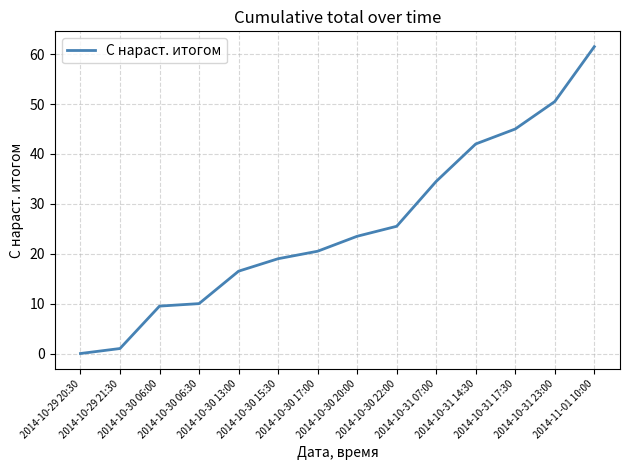

Reading right to left, extract all data points from this chart.

2014-11-01 10:00=61.5	2014-10-31 23:00=50.5	2014-10-31 17:30=45.0	2014-10-31 14:30=42.0	2014-10-31 07:00=34.5	2014-10-30 22:00=25.5	2014-10-30 20:00=23.5	2014-10-30 17:00=20.5	2014-10-30 15:30=19.0	2014-10-30 13:00=16.5	2014-10-30 06:30=10.0	2014-10-30 06:00=9.5	2014-10-29 21:30=1.0	2014-10-29 20:30=0.0